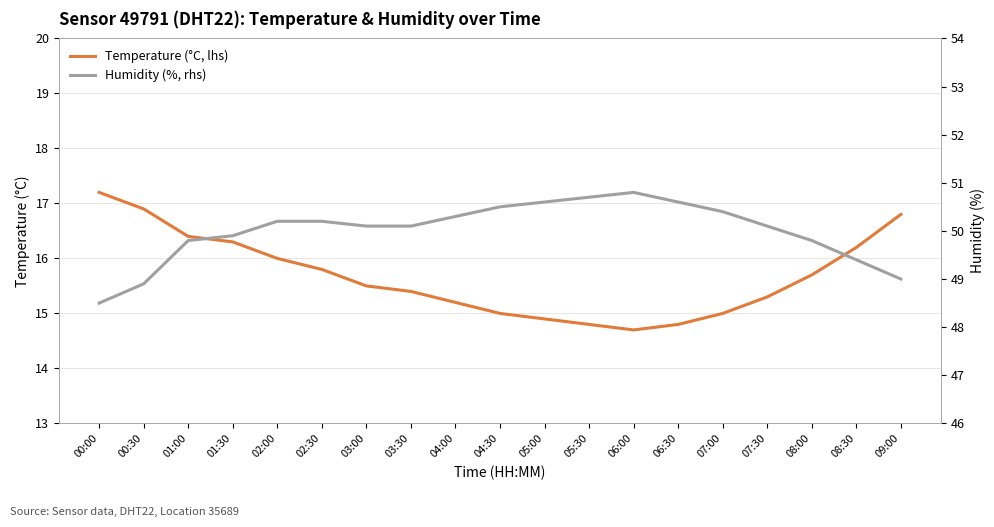

Which series has the widest spread of values?

Temperature (°C, lhs)